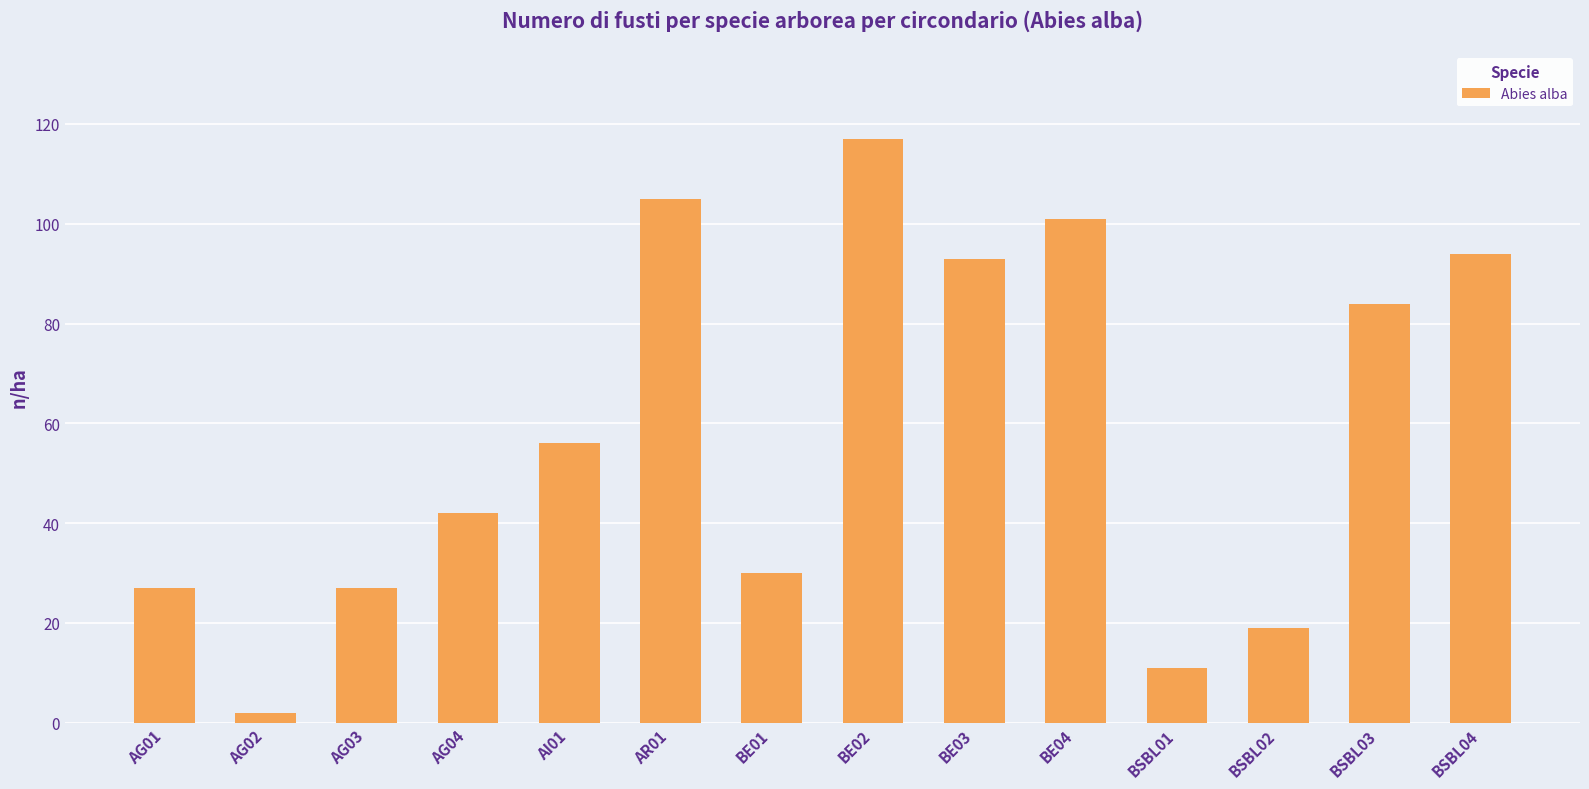

Reading right to left, extract all data points from this chart.

BSBL04=94	BSBL03=84	BSBL02=19	BSBL01=11	BE04=101	BE03=93	BE02=117	BE01=30	AR01=105	AI01=56	AG04=42	AG03=27	AG02=2	AG01=27